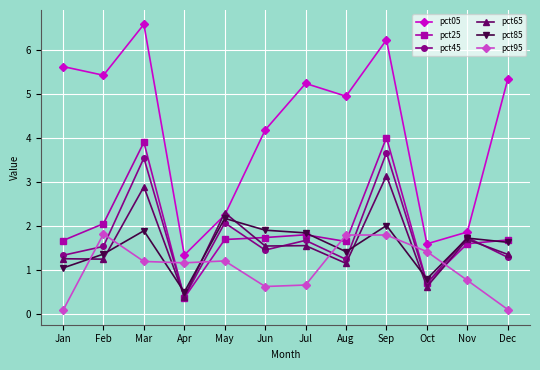

What is the spread (max minus min) of values at Oct?

1.0